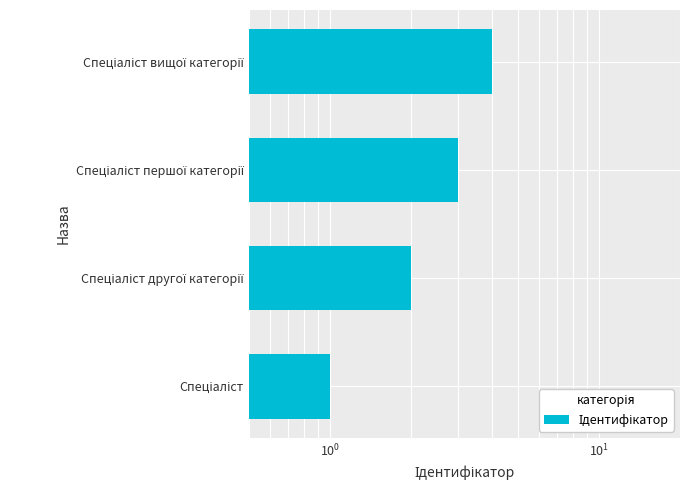

How many bars are there in total?

4